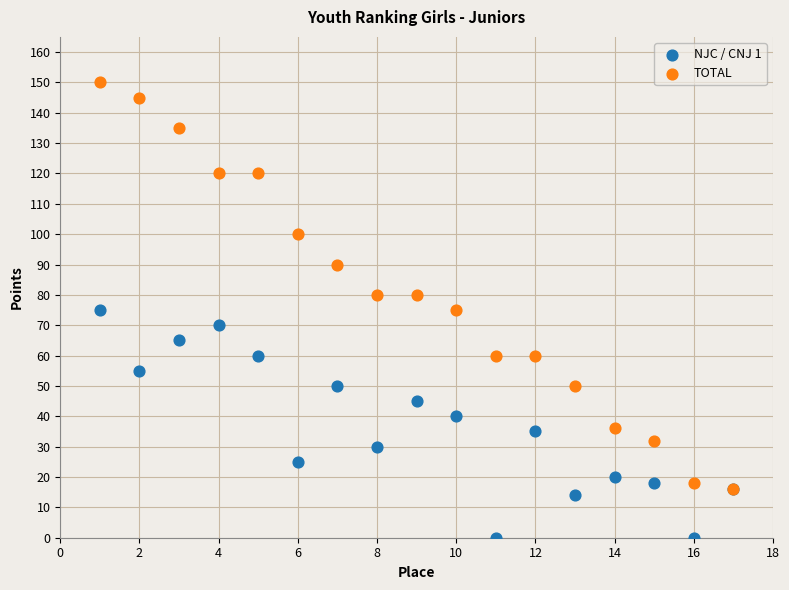

What are all the series names shown in the legend?

NJC / CNJ 1, TOTAL